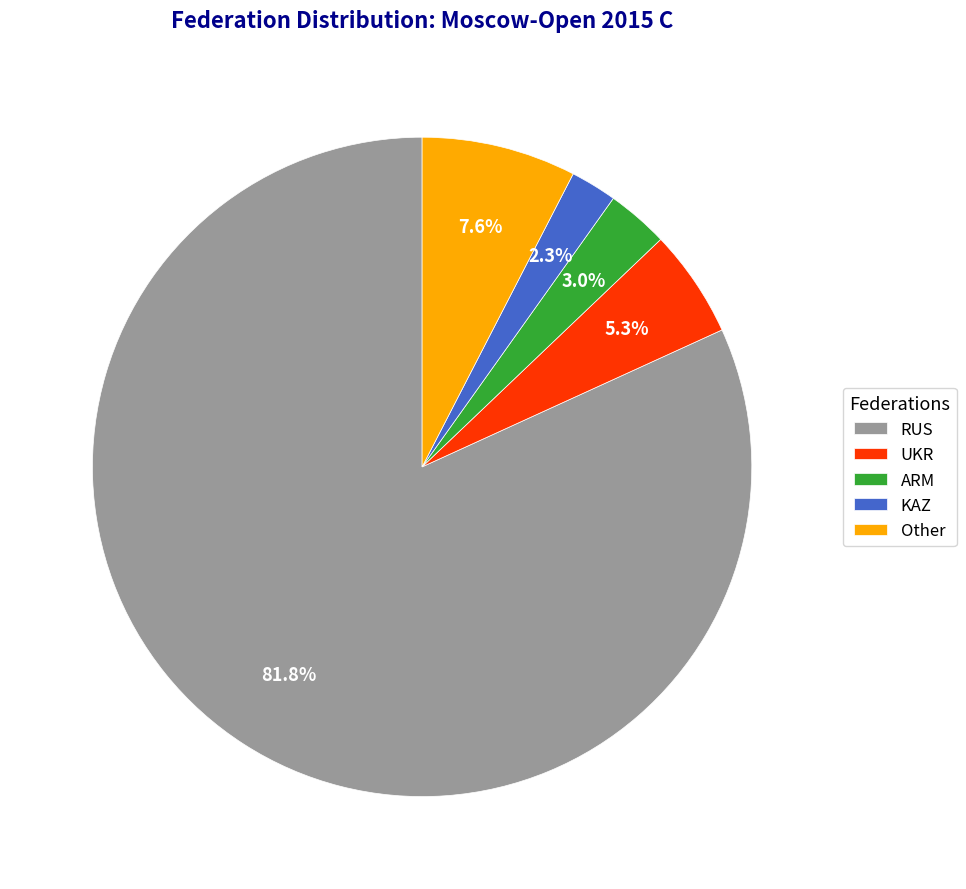

What is the majority slice?

RUS